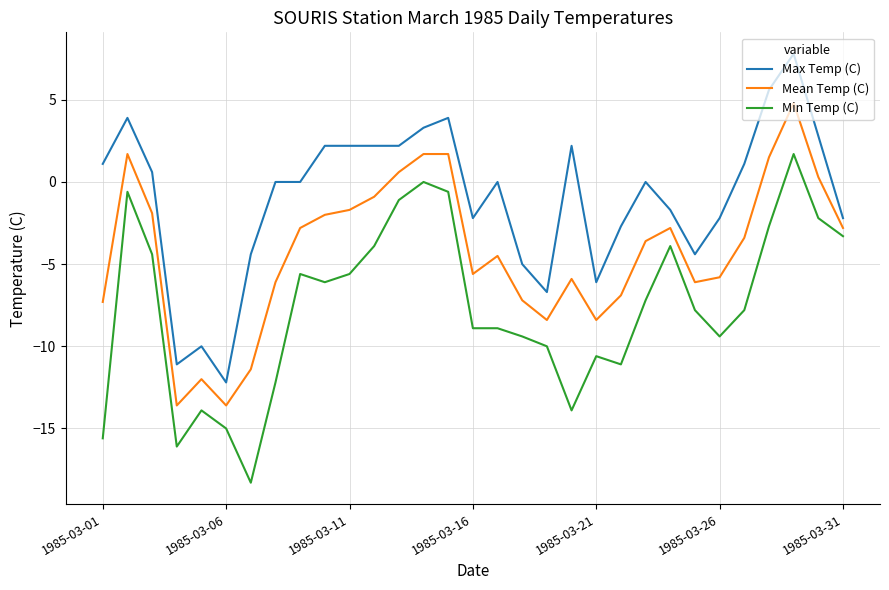

What is the maximum value shown in the chart?

7.8